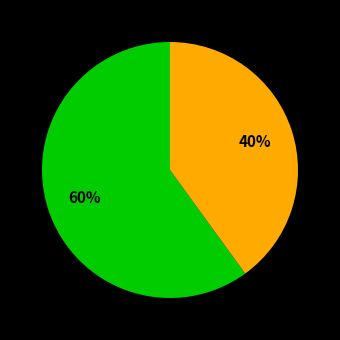

To the nearest percent, what is the difference between the largest and smallest slice percentages?

20%